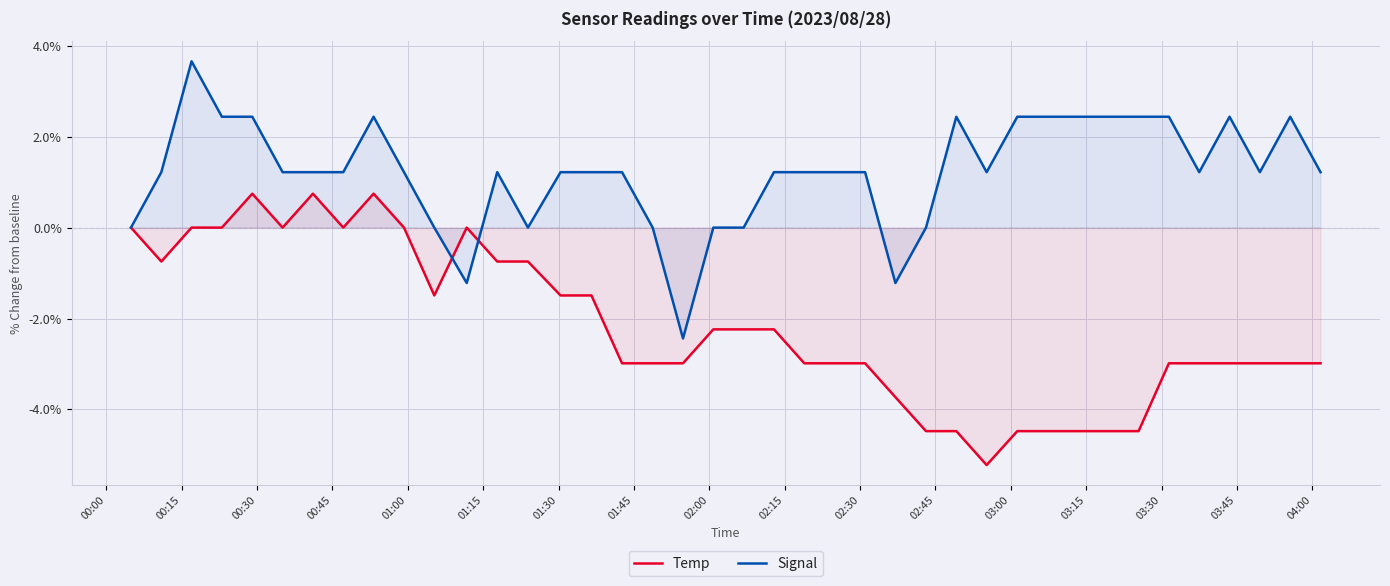

How many times do Temp and Signal cross each other?

2